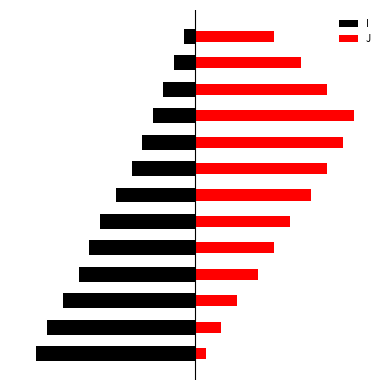

Does the chart contain any negative values?

Yes